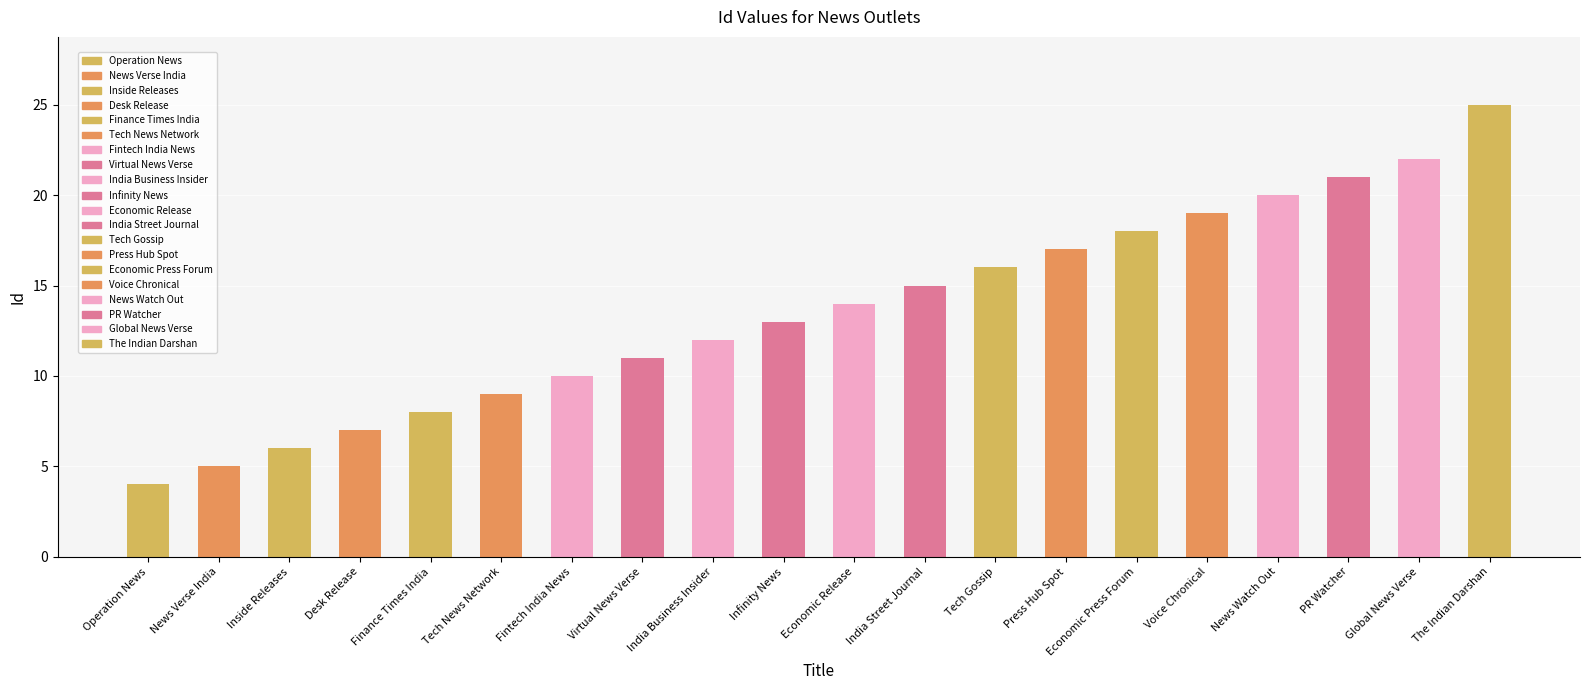

What is the difference between the maximum and second lowest values?

20